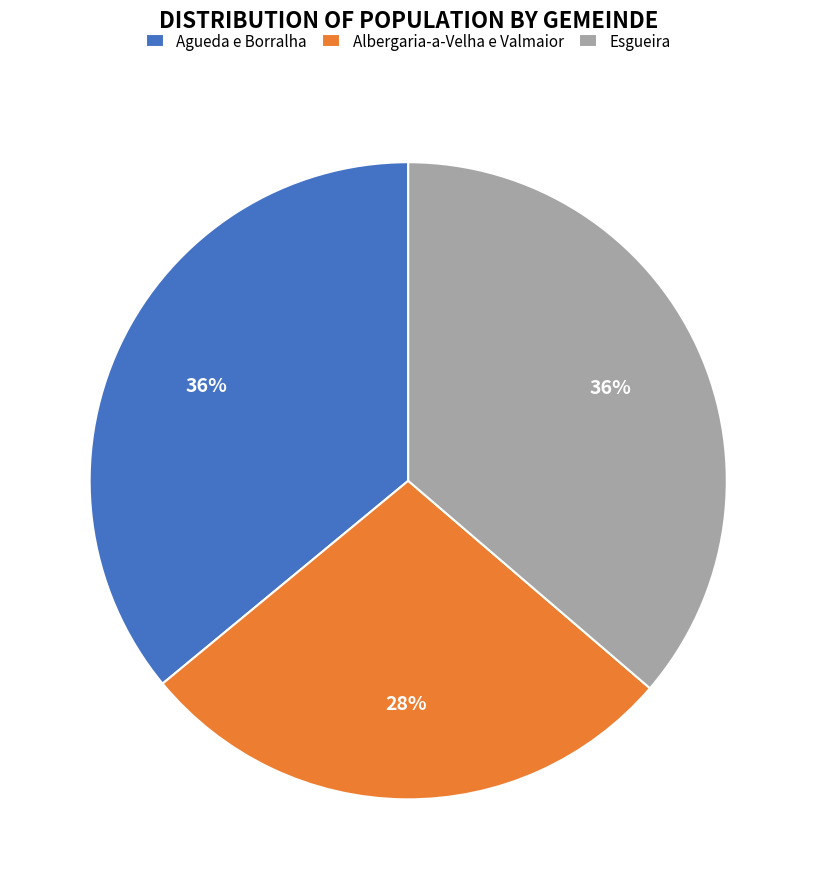

To the nearest percent, what is the combined percentage of Agueda e Borralha and Albergaria-a-Velha e Valmaior?

64%